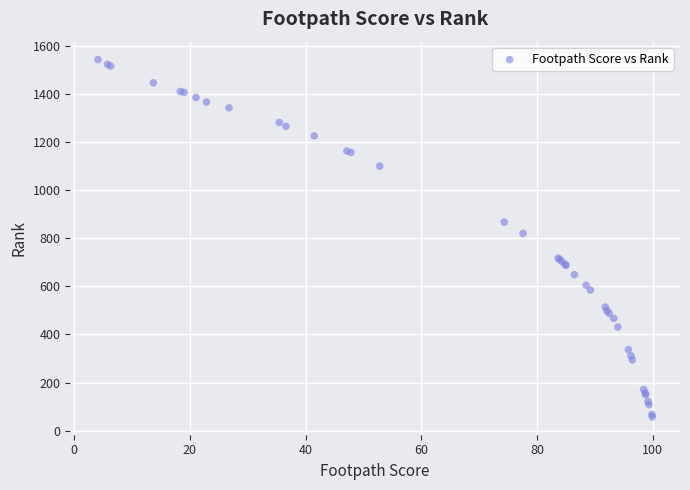

What Y value in the scatter plot is closest to 801?

821